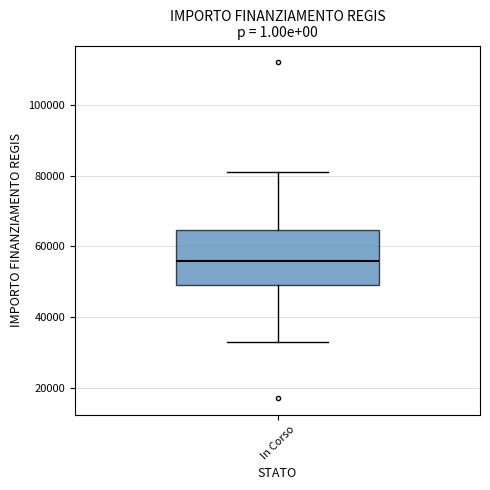

Read this box plot against the y-axis: the position of the median line, the range covered by the box, and the ends of both whiskers. The values are not printed on the chart, so give them approximately, as read against the axis.

median 56000, box 50000 to 64000, whiskers 32000 to 80000